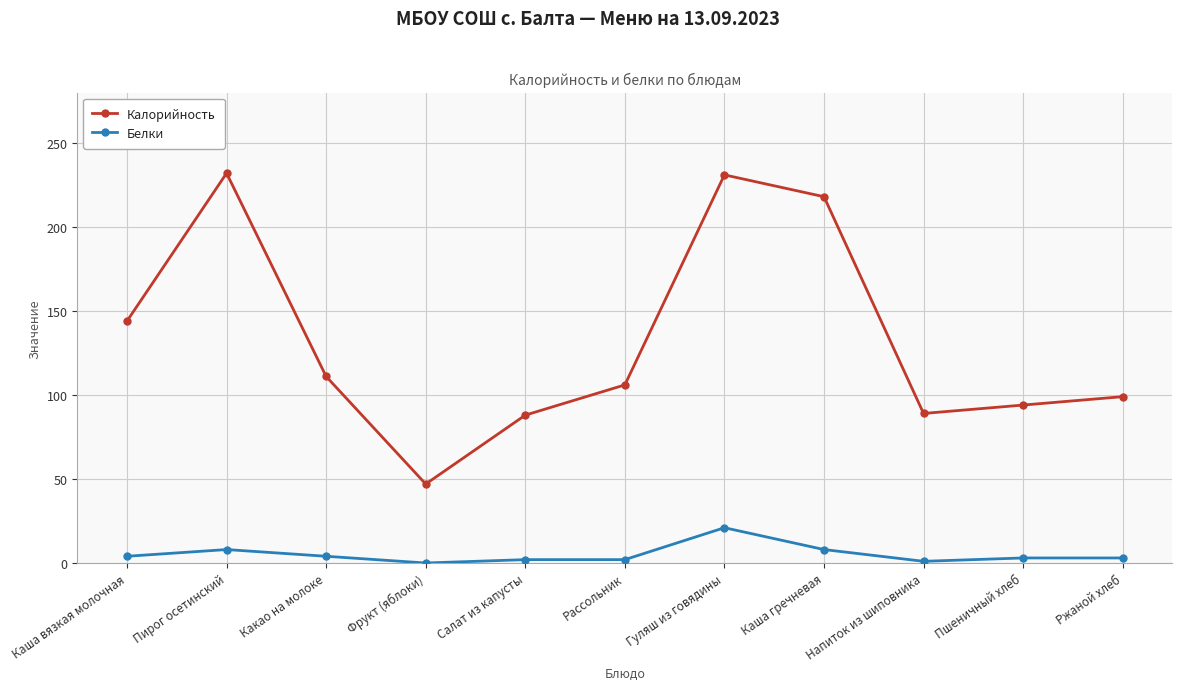

Which series has the largest range (max minus min)?

Калорийность